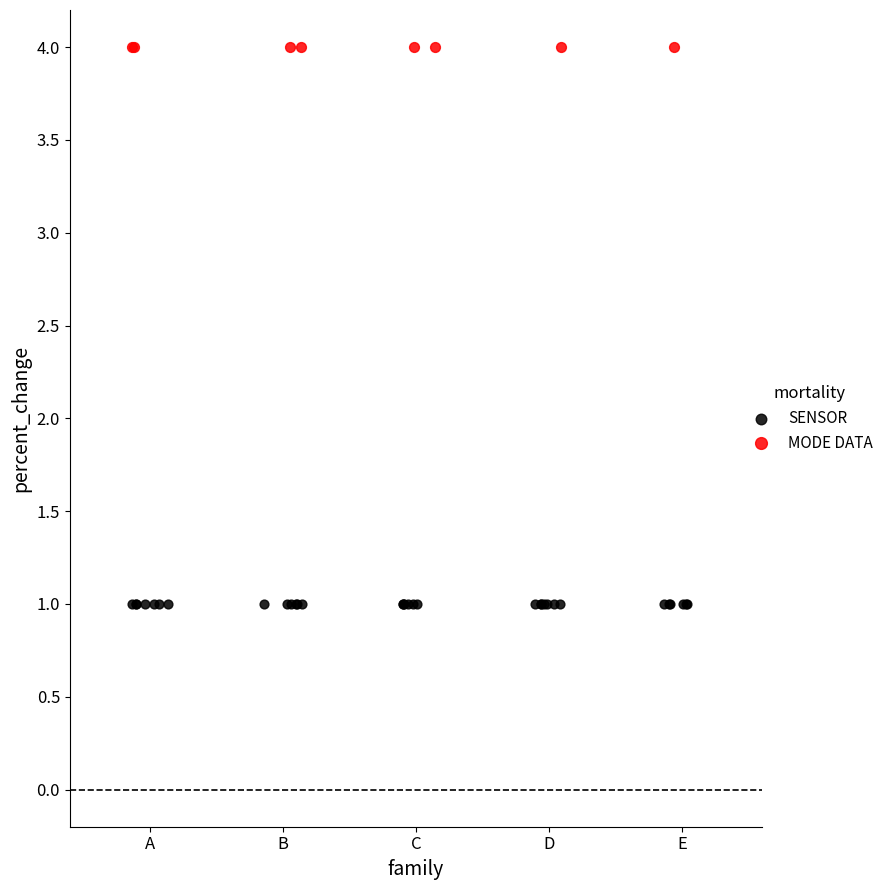

Which series reaches the minimum Y coordinate?

SENSOR